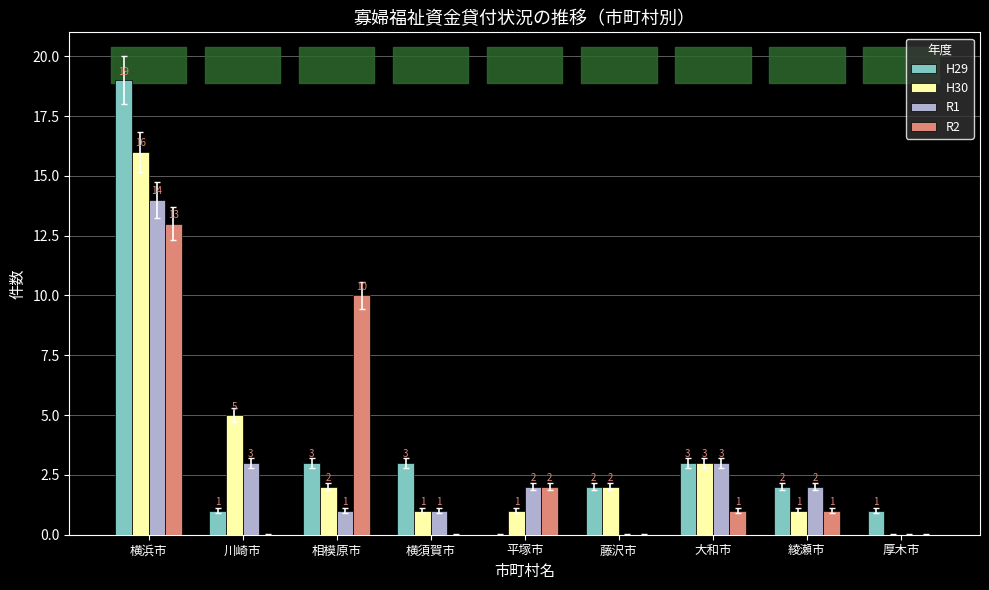

Where does the R1 series first go above 2?

横浜市